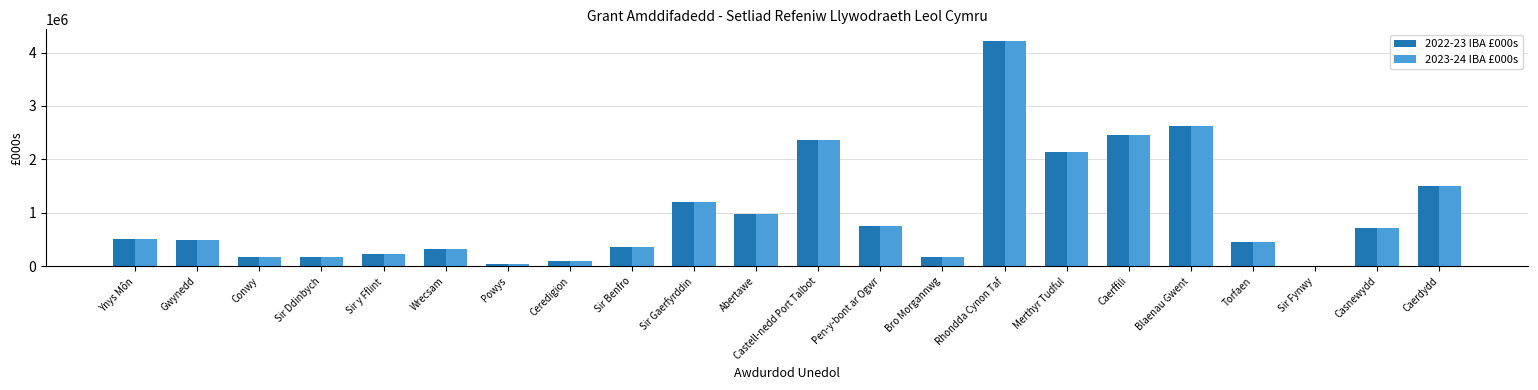

Is it true that 2023-24 IBA £000s equals 174108.7 at Conwy?

True